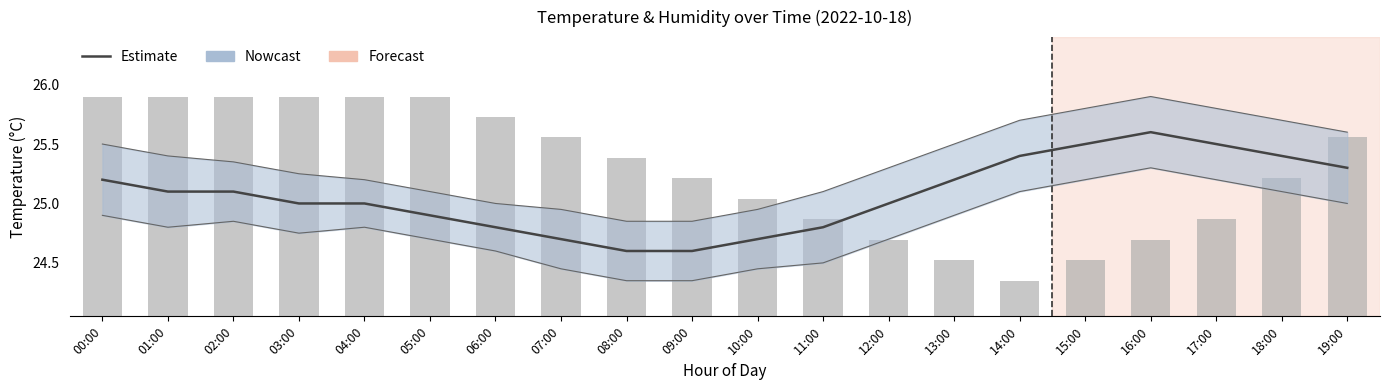

What is the lowest value of the humidity series?

24.4